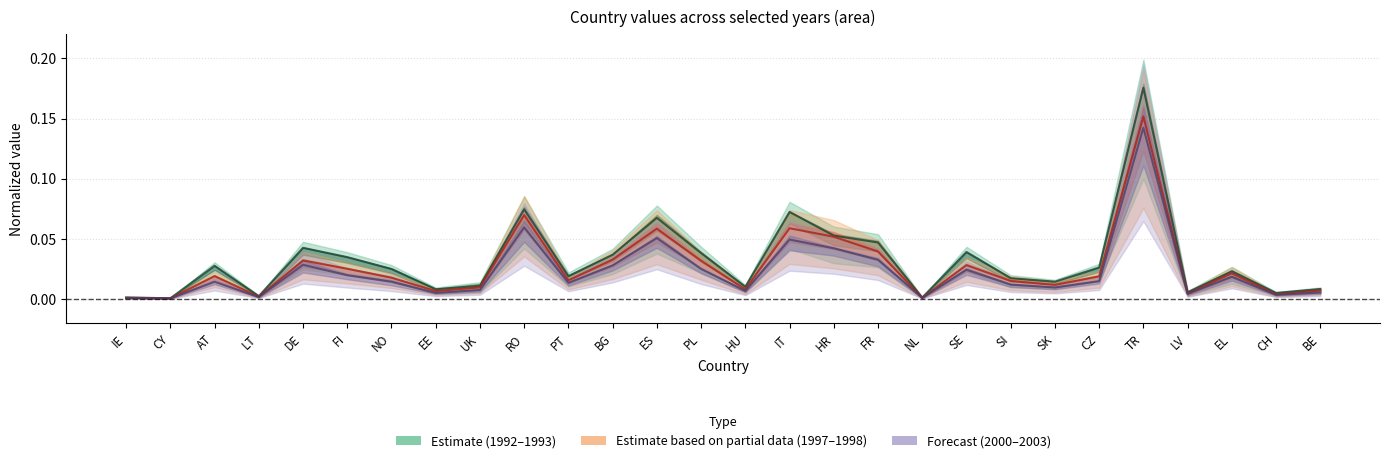

Count the number of categories in the chart.

28